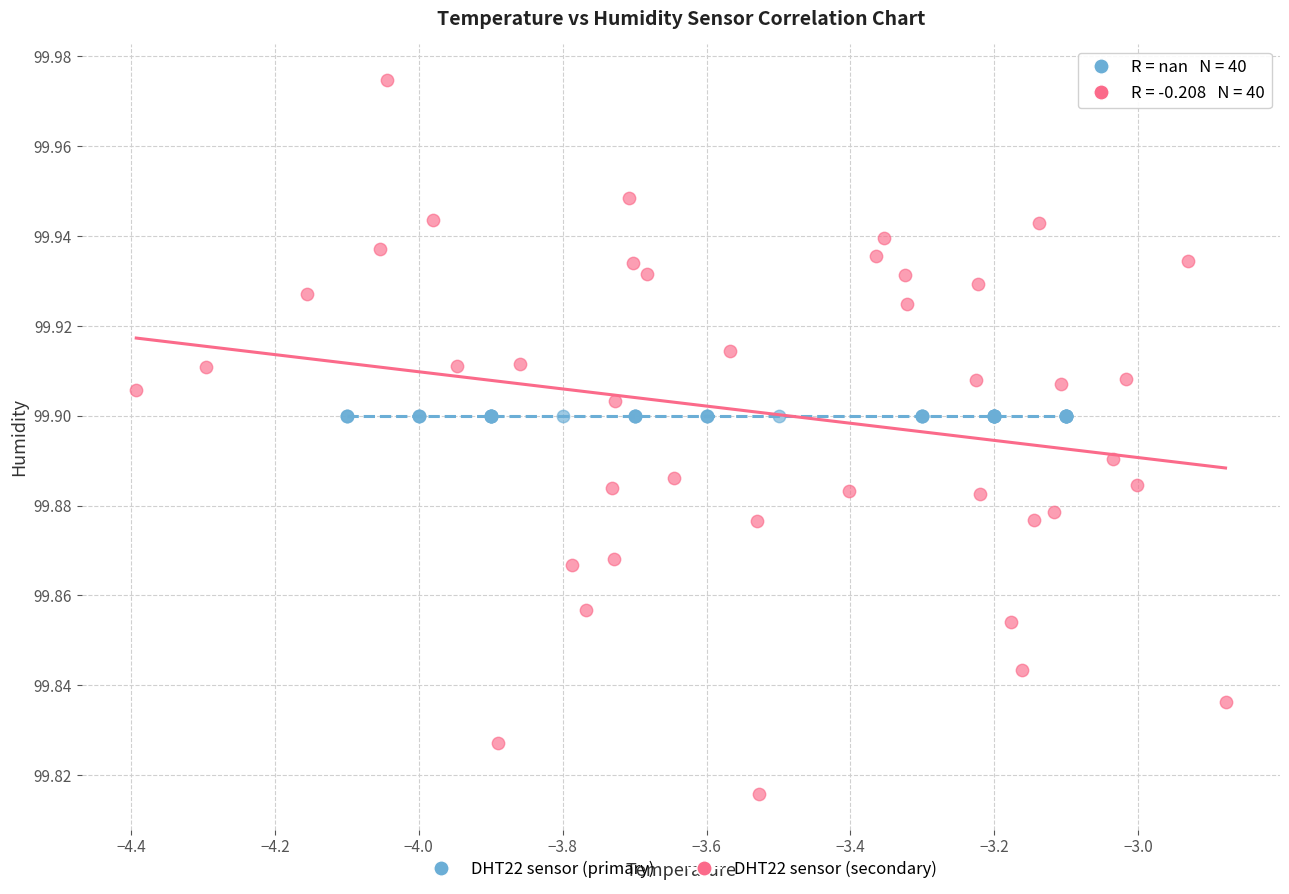

Which series contains the highest Y value?

DHT22 sensor (secondary)